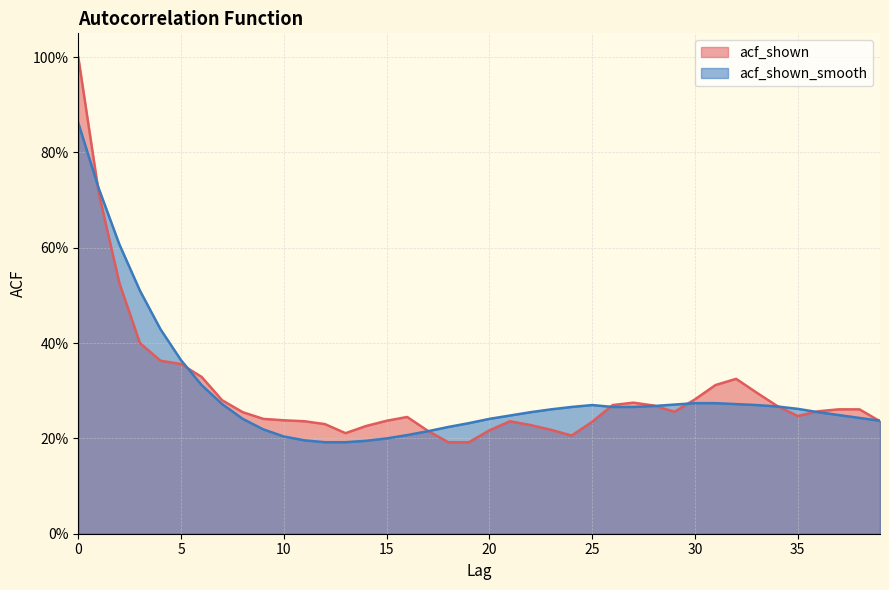

What value does the acf_shown_smooth series have at 34?

0.3